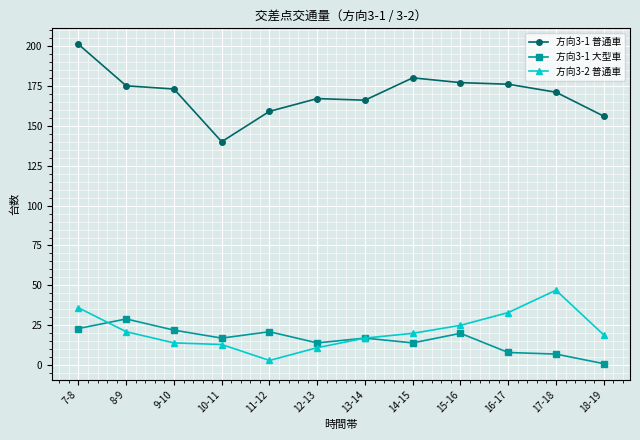

What is the maximum value for 方向3-1 大型車?

29